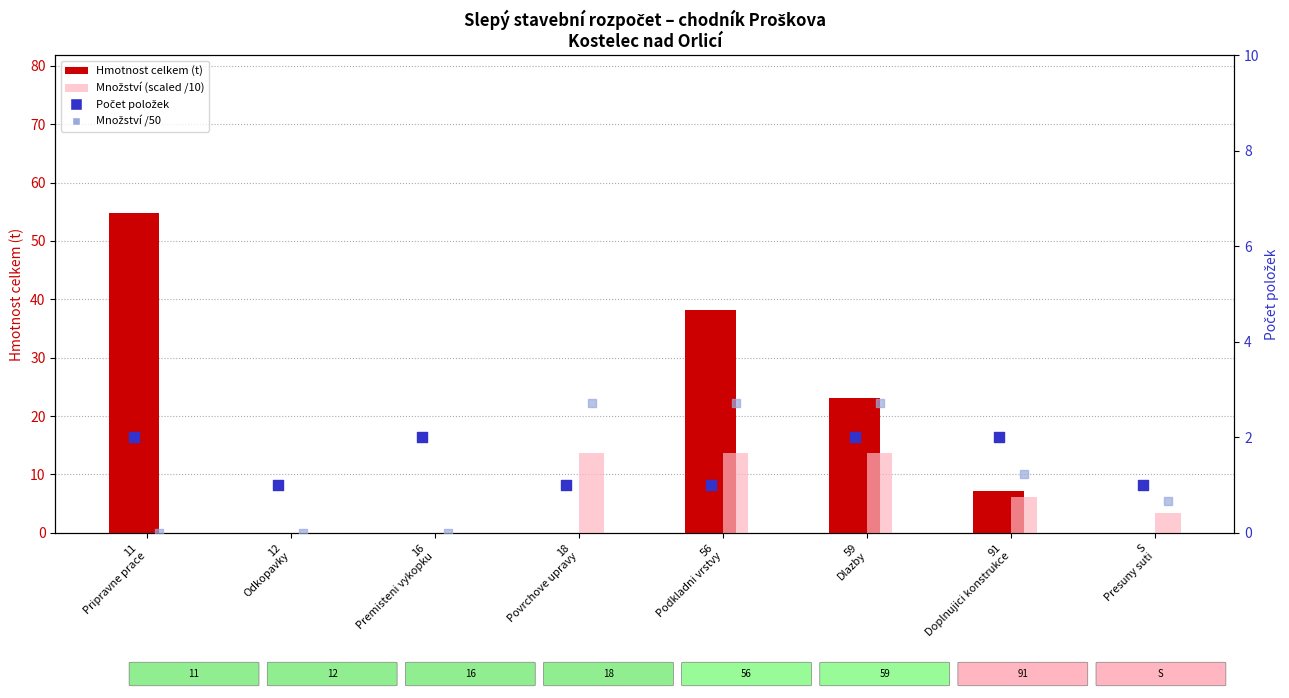

Which series has the largest Y range (max minus min)?

Hmotnost celkem (t)